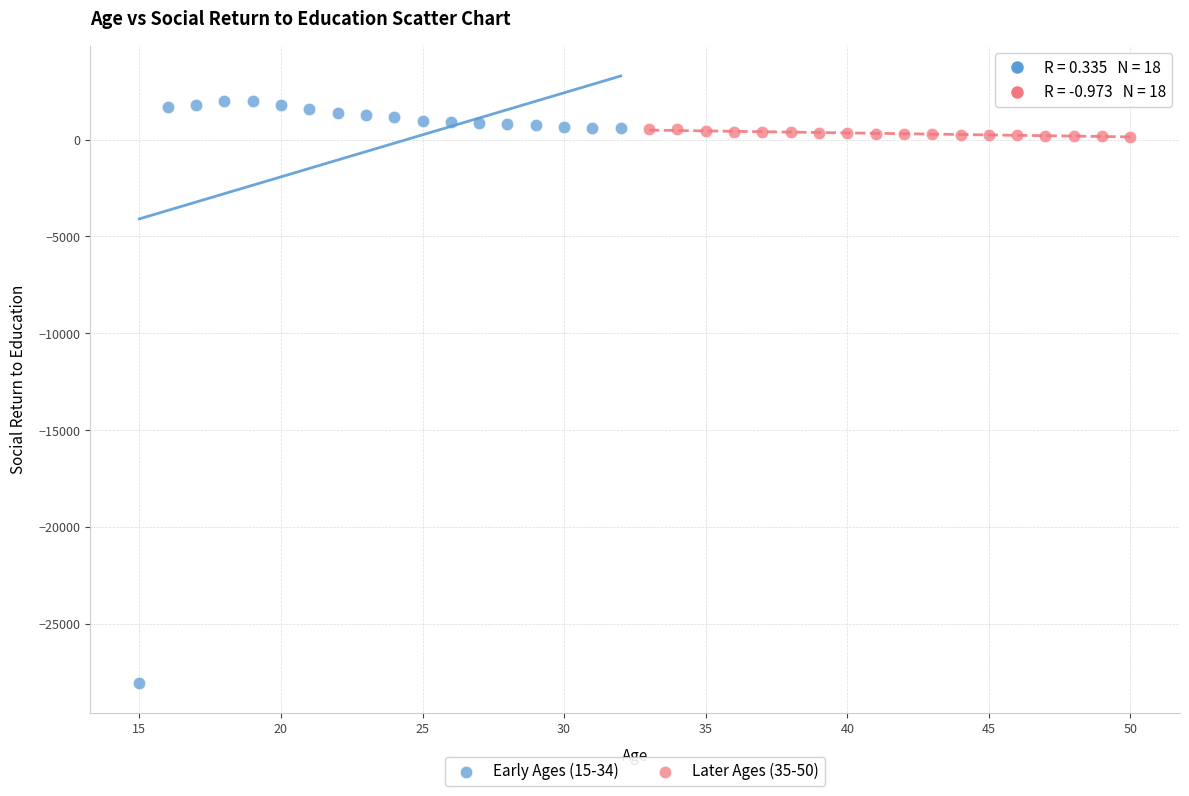

Which series reaches the maximum Y coordinate?

Early Ages (15-34)